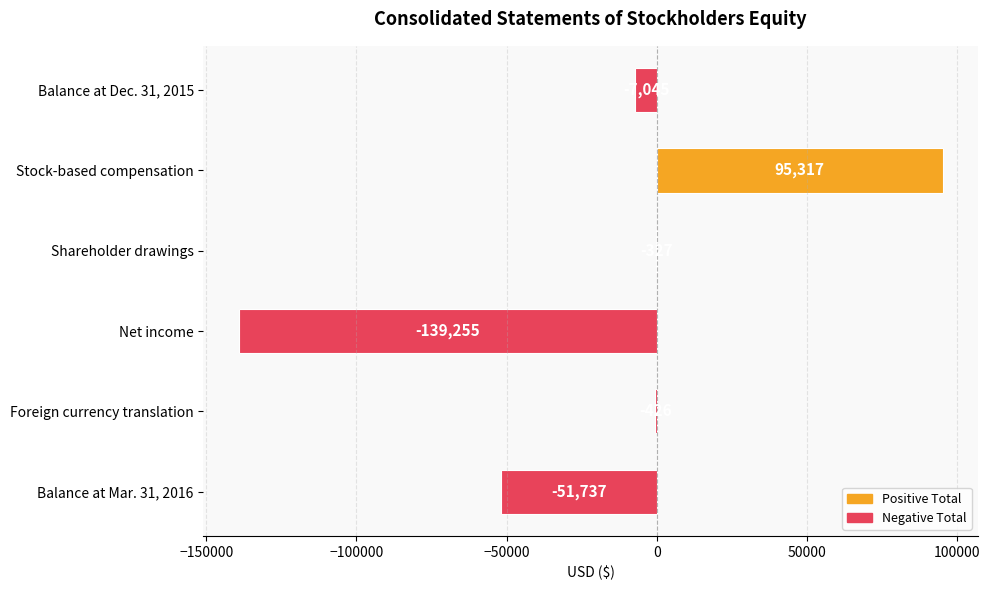

How many data points does each series have?

6